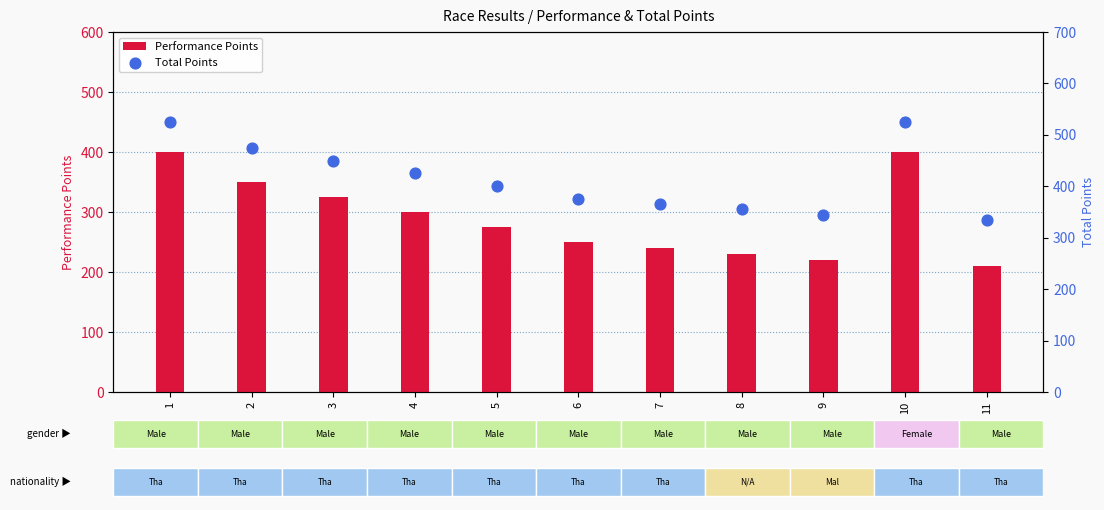

Which series has the widest spread of Y values?

Performance Points